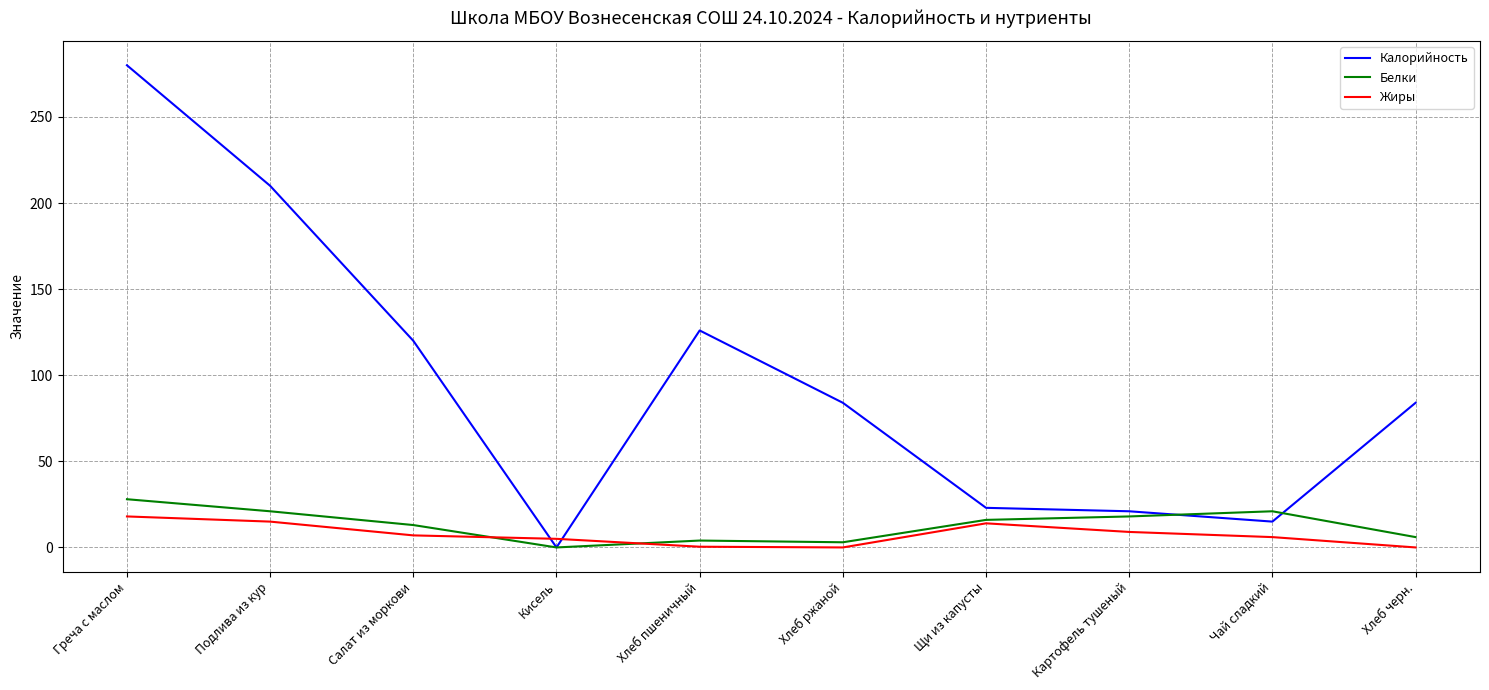

In Белки, how many points are higher than both neighbors (excluding endpoints)?

2